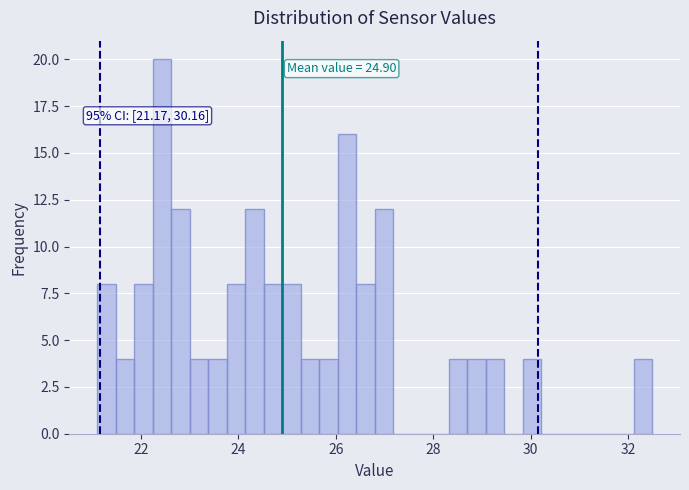

Read against the x-axis, roughly where is the centre of the tallest bar?

22.4